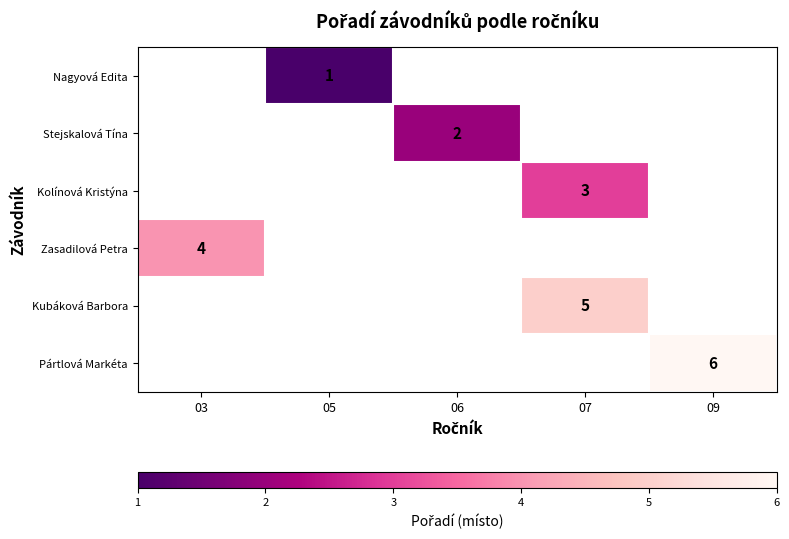

True or false: Kubáková Barbora has a value of 2 at 07.

False